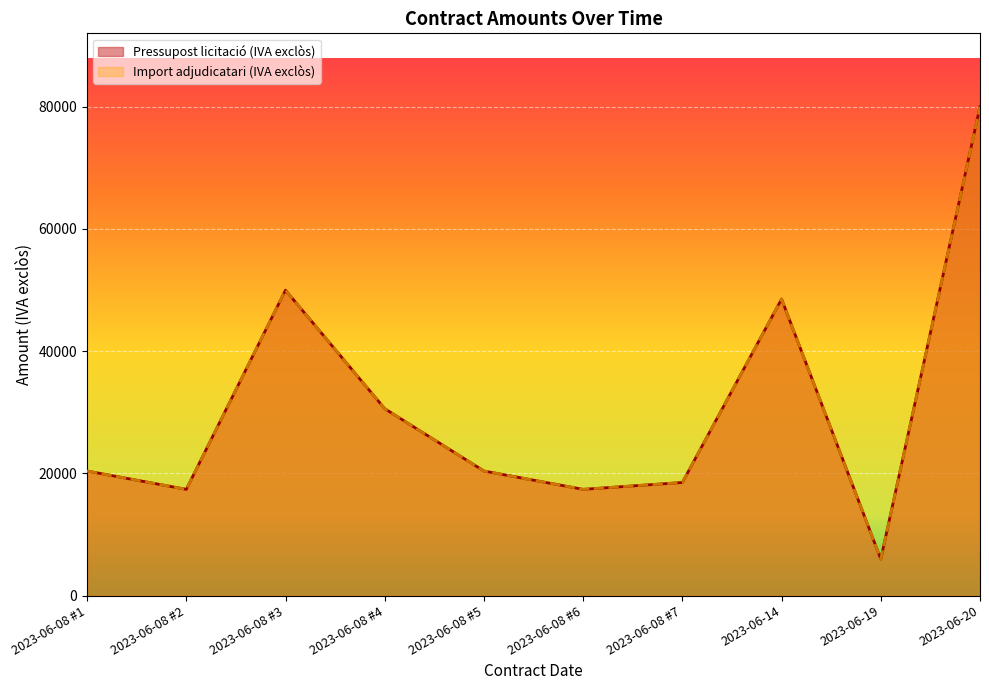

True or false: Pressupost licitació (IVA exclòs) and Import adjudicatari (IVA exclòs) cross at least once.

False